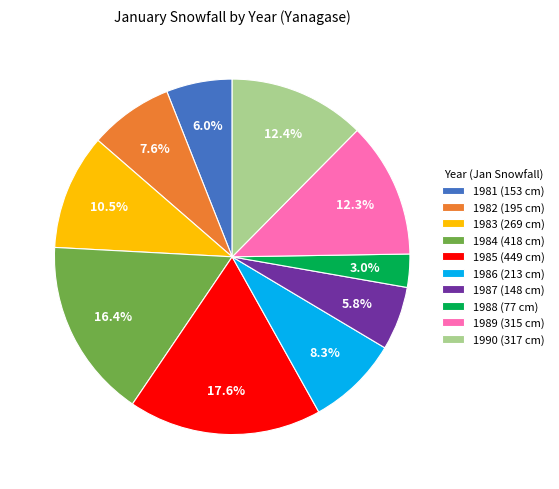

Is there any slice that represents more than half of the pie?

No